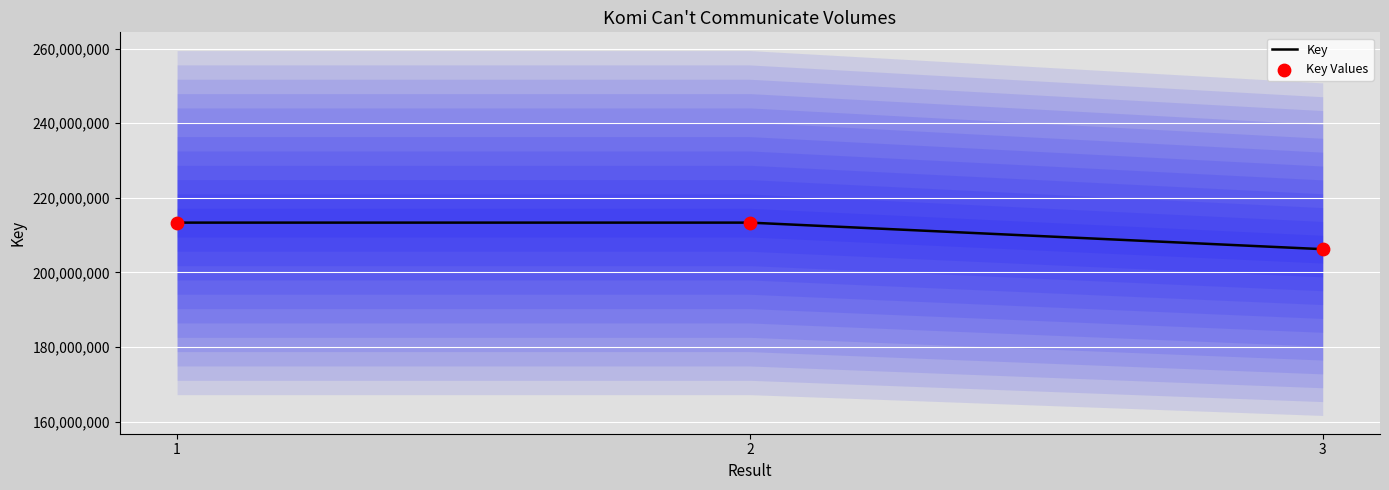

Which series has the largest Y range (max minus min)?

Key